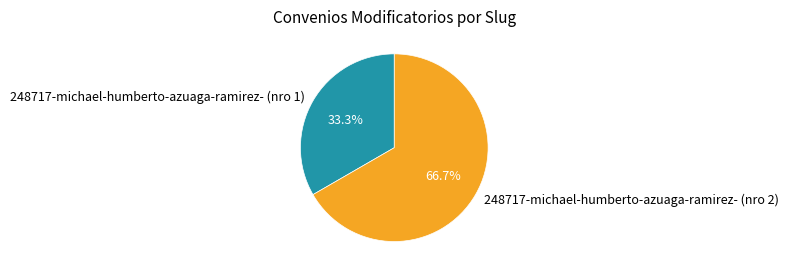

What is the smallest slice in the pie chart?

248717-michael-humberto-azuaga-ramirez- (nro 1)